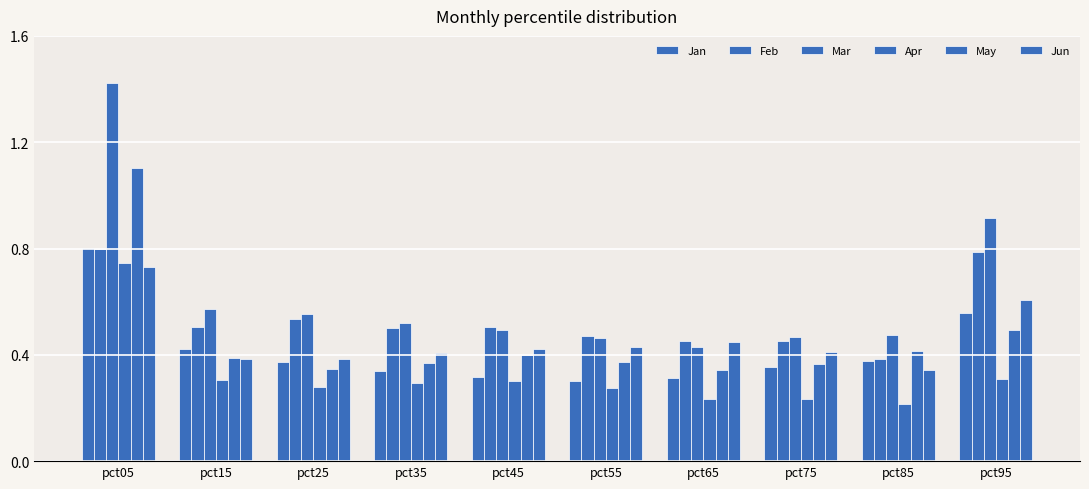

Are the bars horizontal?

No